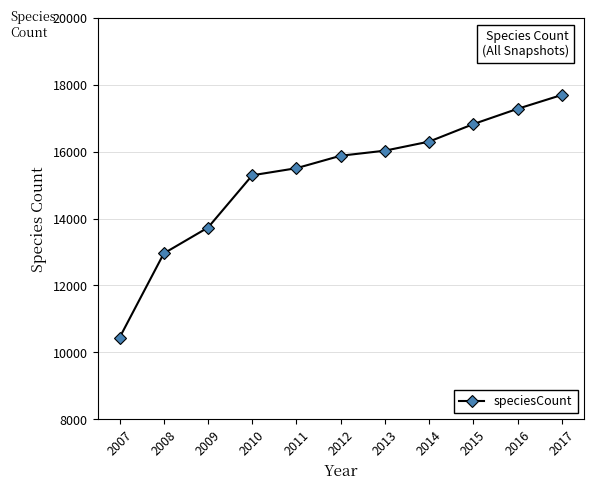

At which category does the chart reach its minimum across all series?

2007